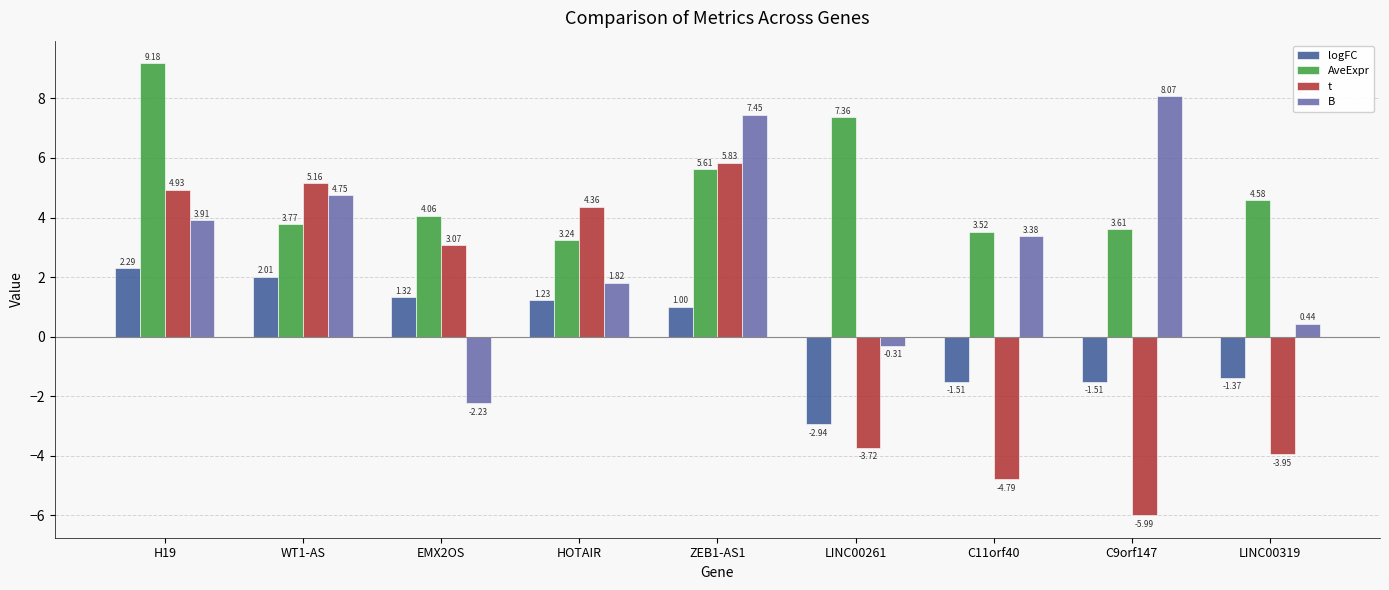

Which category has the lowest value across all series?

C9orf147